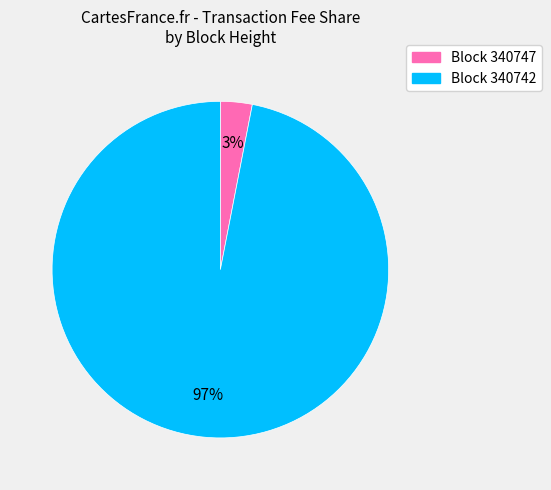

The Block 340742 slice represents 90% of the pie. True or false?

False